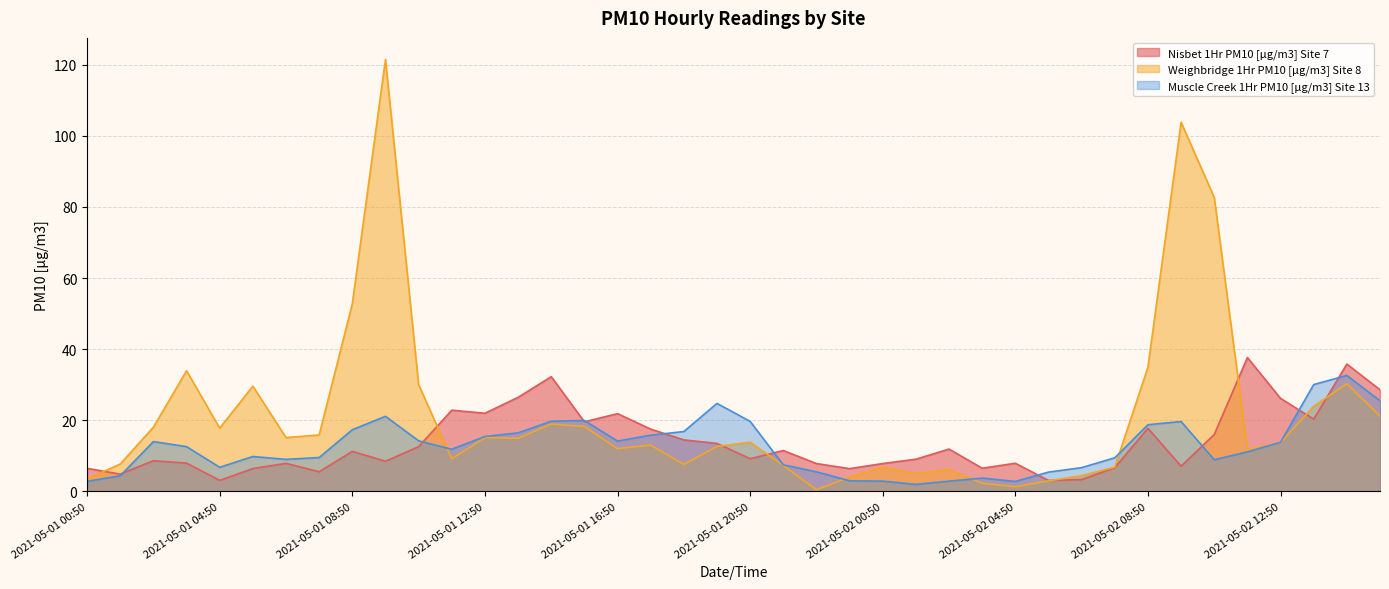

How many lines are shown in the chart?

3